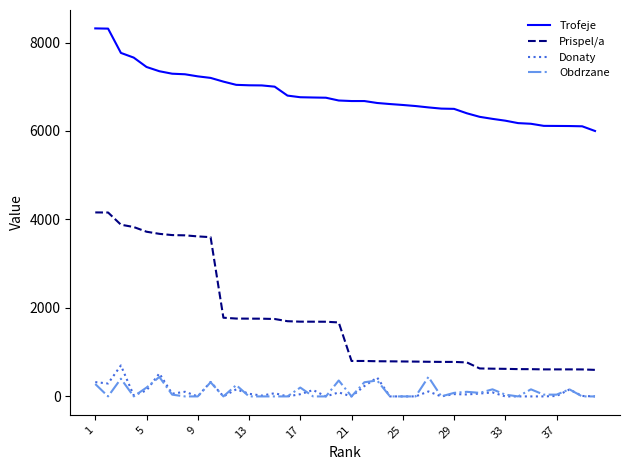

Which series has the largest range (max minus min)?

Prispel/a